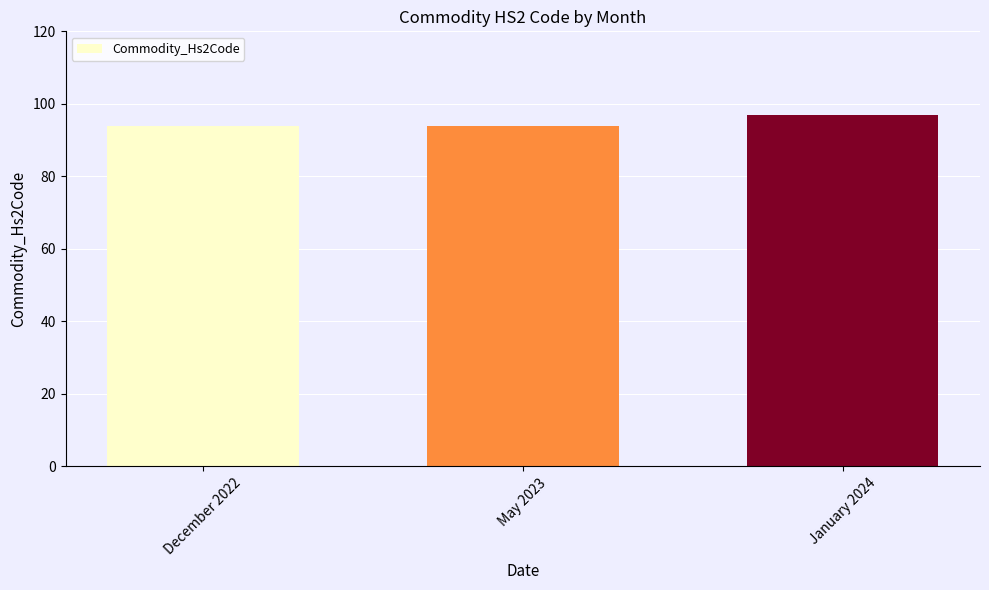

Reading left to right, extract all data points from this chart.

December 2022=94	May 2023=94	January 2024=97